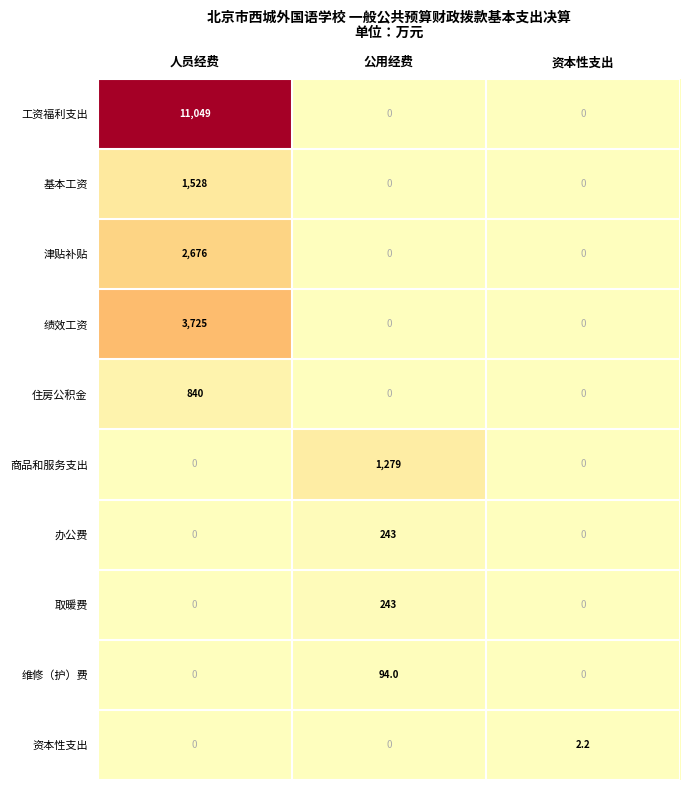

At which category is the sum across all series the highest?

人员经费